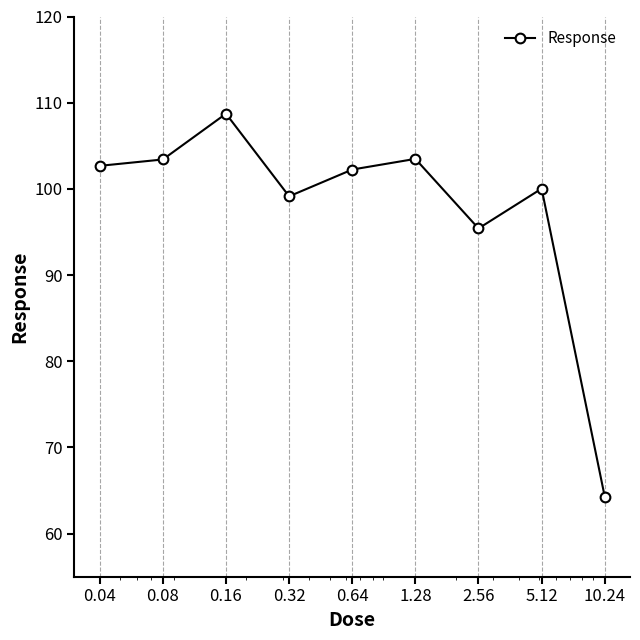

What is the sum of all values?

879.4